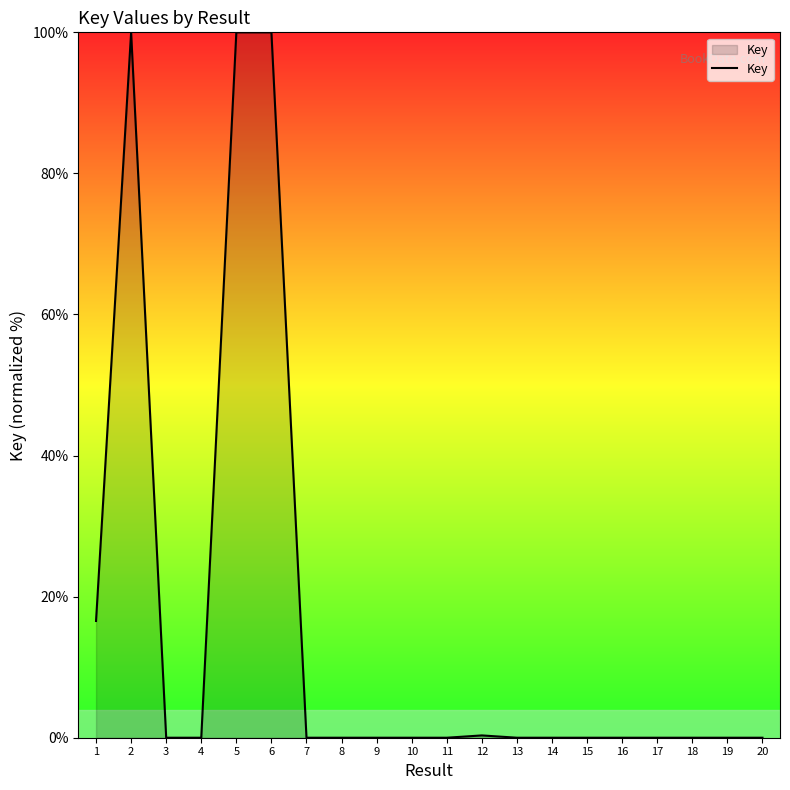

What is the greatest value displayed?

100.0